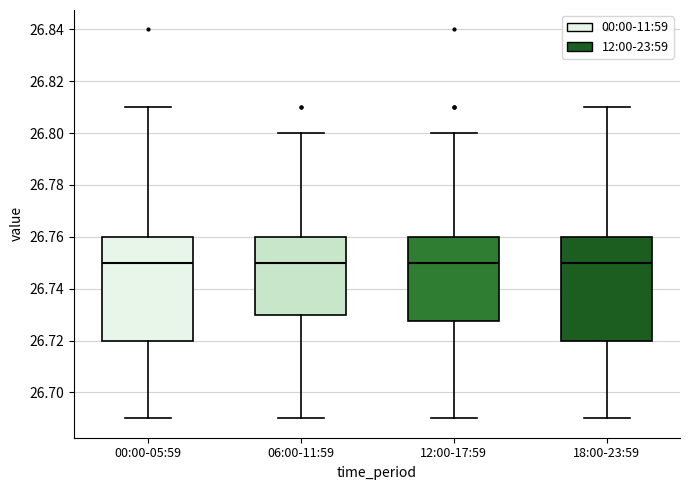

Reading left to right, transcribe this box plot: for each box, give where its median line is, the range the box spans, and where its two whiskers end, as read against the y-axis. The values are not printed on the chart, so give them approximately, as read against the axis.

00:00-05:59: median 26.750, box 26.720 to 26.760, whiskers 26.690 to 26.810
06:00-11:59: median 26.750, box 26.730 to 26.760, whiskers 26.690 to 26.800
12:00-17:59: median 26.750, box 26.728 to 26.760, whiskers 26.690 to 26.800
18:00-23:59: median 26.750, box 26.720 to 26.760, whiskers 26.690 to 26.810